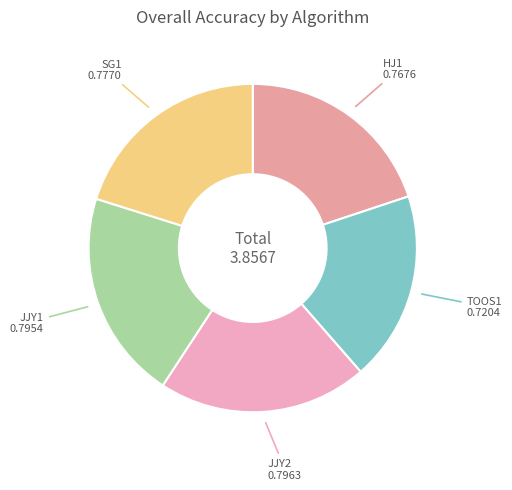

Which category has the biggest portion of the pie?

JJY2